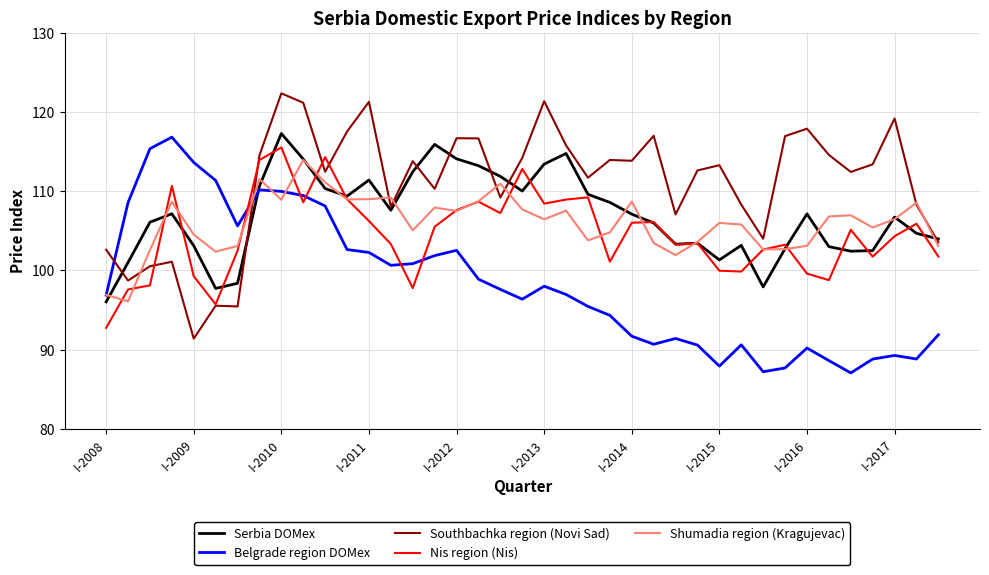

Which series has the largest total across all categories?

Southbachka region (Novi Sad)